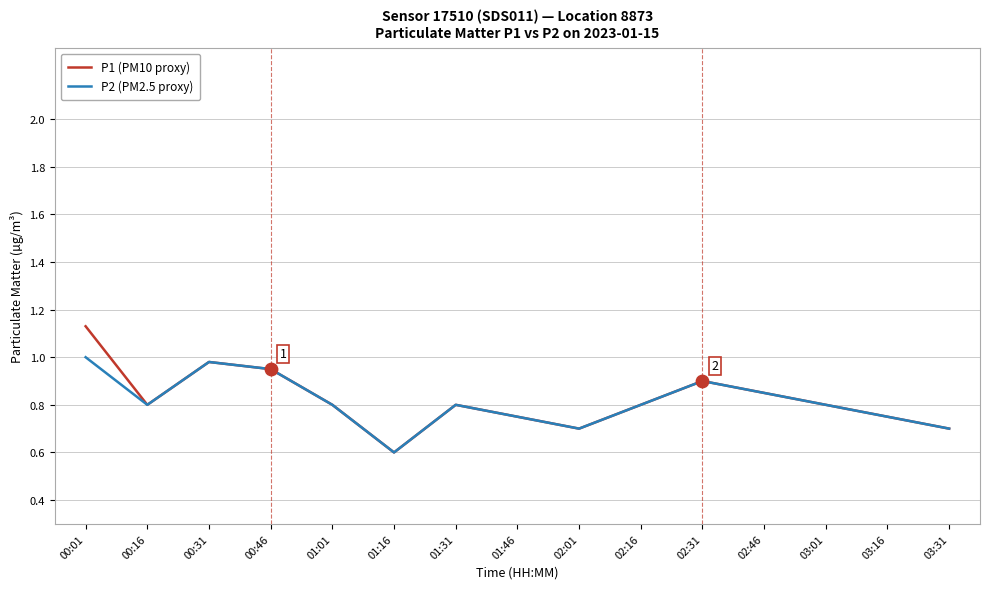

What is the total value across all series at 01:01?

1.6